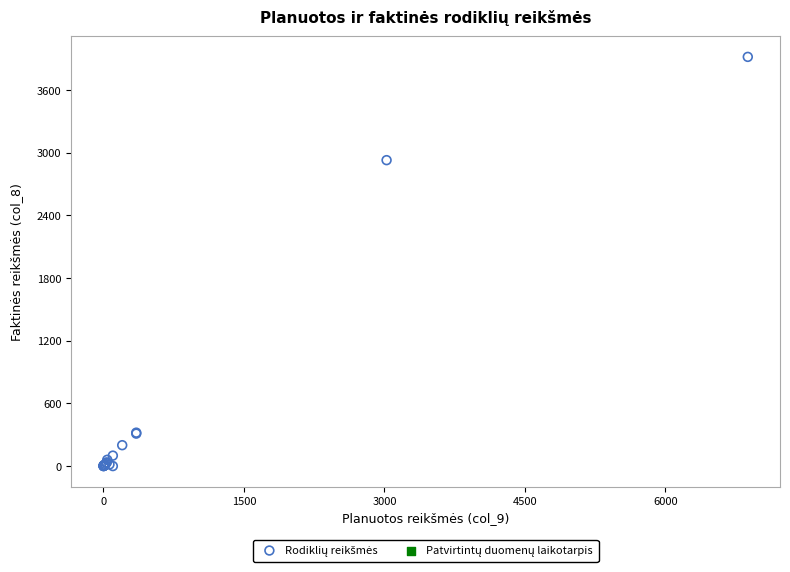

What Y value in the scatter plot is closest to 1959?

2930.0